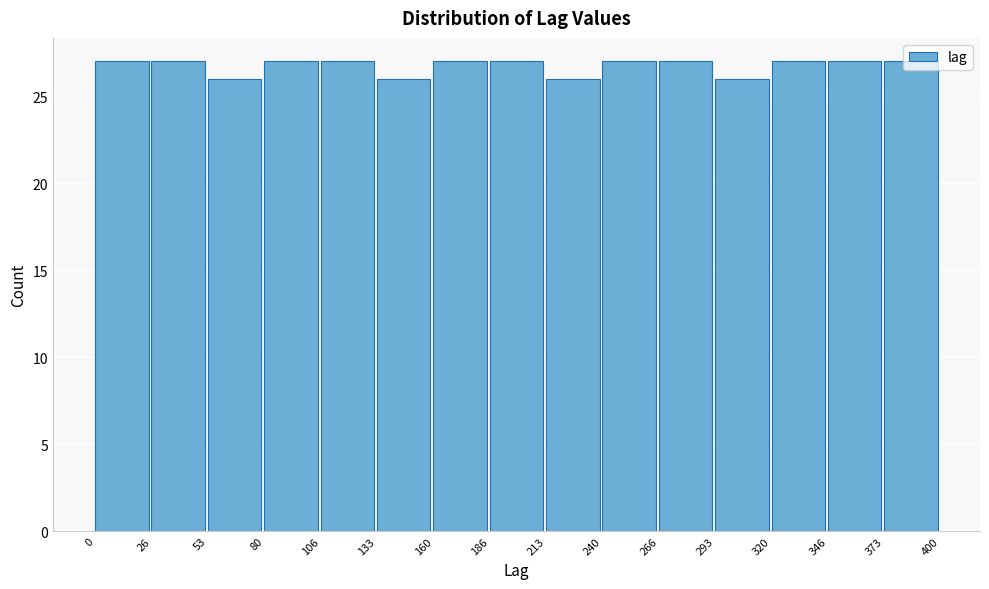

Reading left to right, list every bar in this chart as the range it spans on the x-axis followed by its height. The values are not printed on the chart, so give them approximately, as read against the axis.

0 to 26: 27
26 to 53: 27
53 to 80: 26
80 to 106: 27
106 to 133: 27
133 to 160: 26
160 to 186: 27
186 to 213: 27
213 to 240: 26
240 to 266: 27
266 to 293: 27
293 to 320: 26
320 to 346: 27
346 to 373: 27
373 to 400: 27